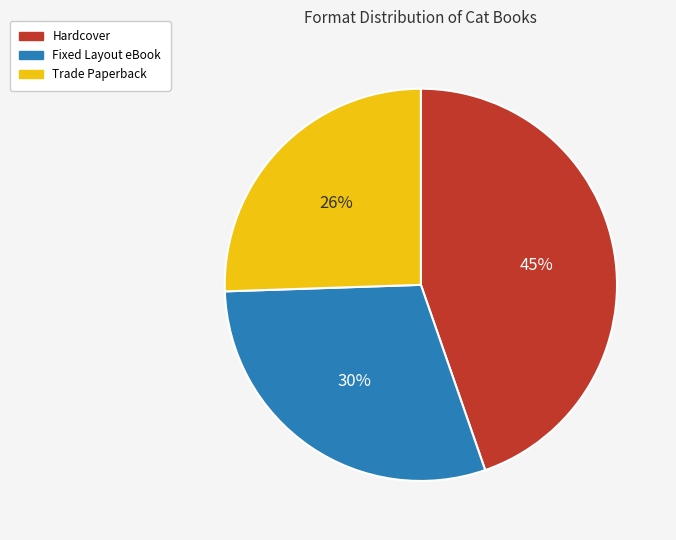

To the nearest percent, what is the average slice percentage?

33%